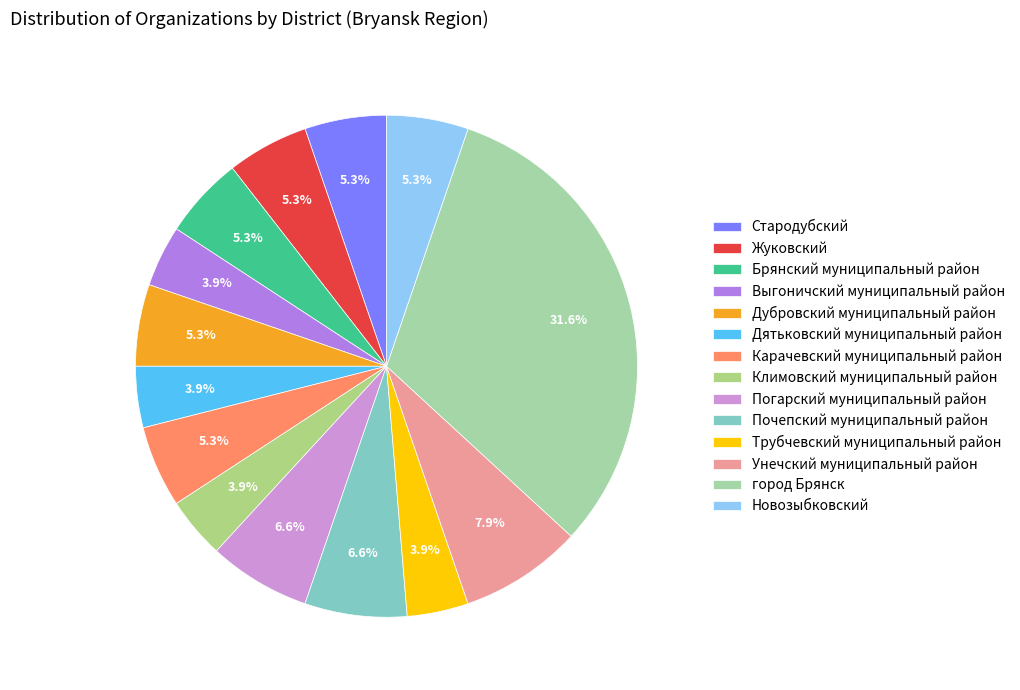

Is it true that Стародубский is 5% of the pie?

True